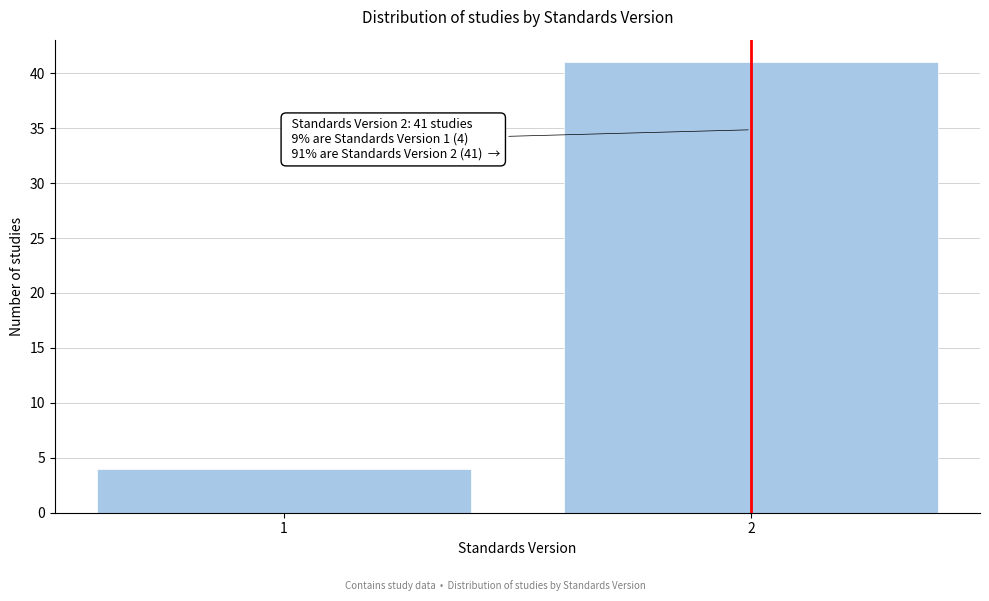

Reading right to left, transcribe all the data shown in this chart.

2=41	1=4